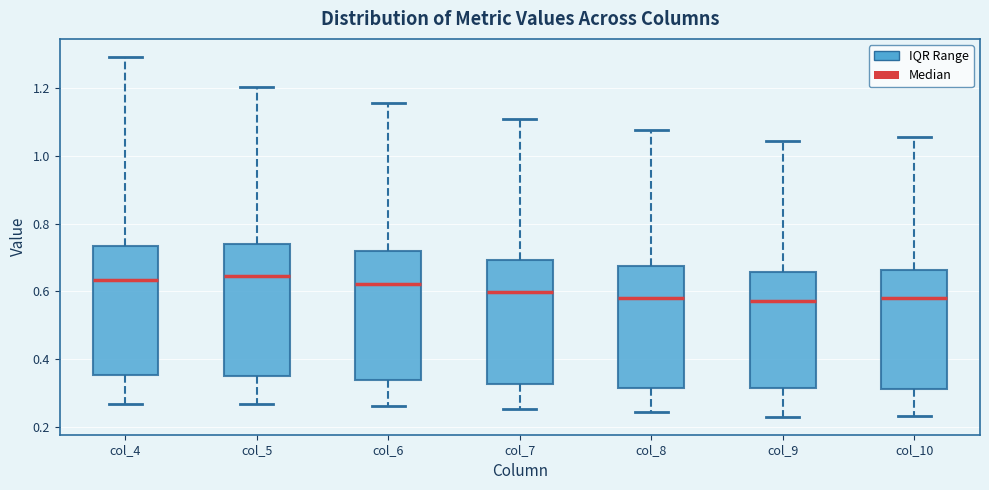

Reading left to right, transcribe this box plot: for each box, give where its median line is, the range the box spans, and where its two whiskers end, as read against the y-axis. The values are not printed on the chart, so give them approximately, as read against the axis.

col_4: median 0.64, box 0.36 to 0.74, whiskers 0.26 to 1.30
col_5: median 0.64, box 0.36 to 0.74, whiskers 0.26 to 1.20
col_6: median 0.62, box 0.34 to 0.72, whiskers 0.26 to 1.16
col_7: median 0.60, box 0.32 to 0.70, whiskers 0.26 to 1.10
col_8: median 0.58, box 0.32 to 0.68, whiskers 0.24 to 1.08
col_9: median 0.58, box 0.32 to 0.66, whiskers 0.24 to 1.04
col_10: median 0.58, box 0.32 to 0.66, whiskers 0.24 to 1.06